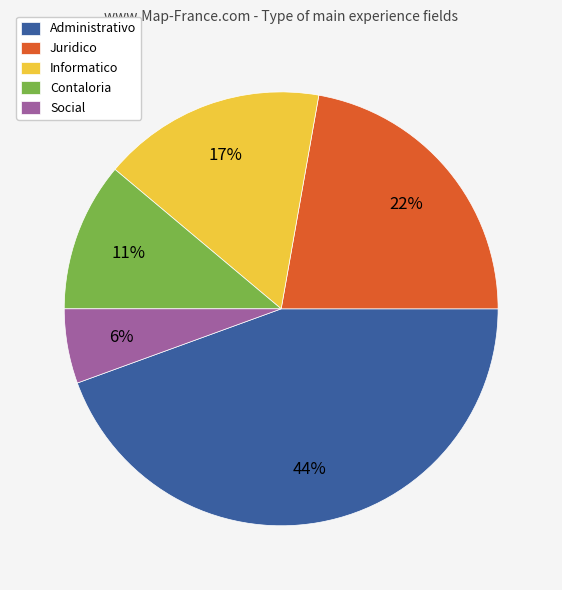

To the nearest percent, what is the difference between the Informatico and Contaloria slice percentages?

6%